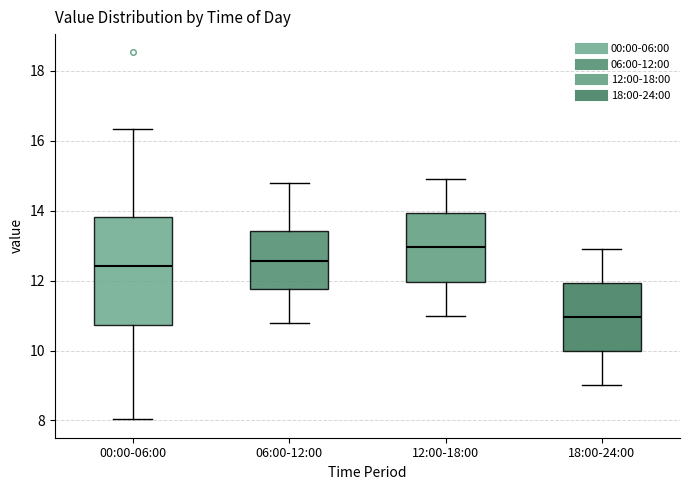

Which box is the tallest, from its lower edge to its upper edge?

00:00-06:00